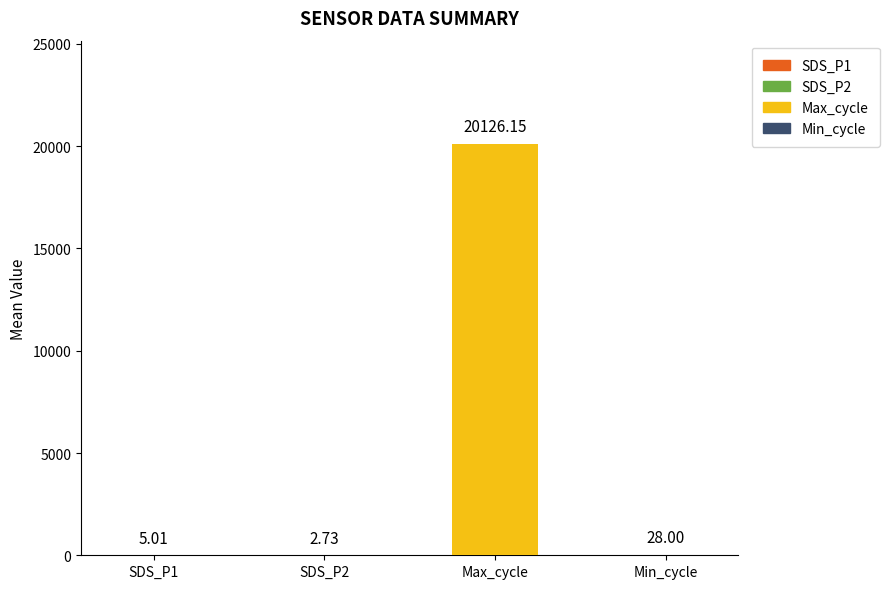

True or false: Max_cycle has a value of 30296.1 at 19.

False